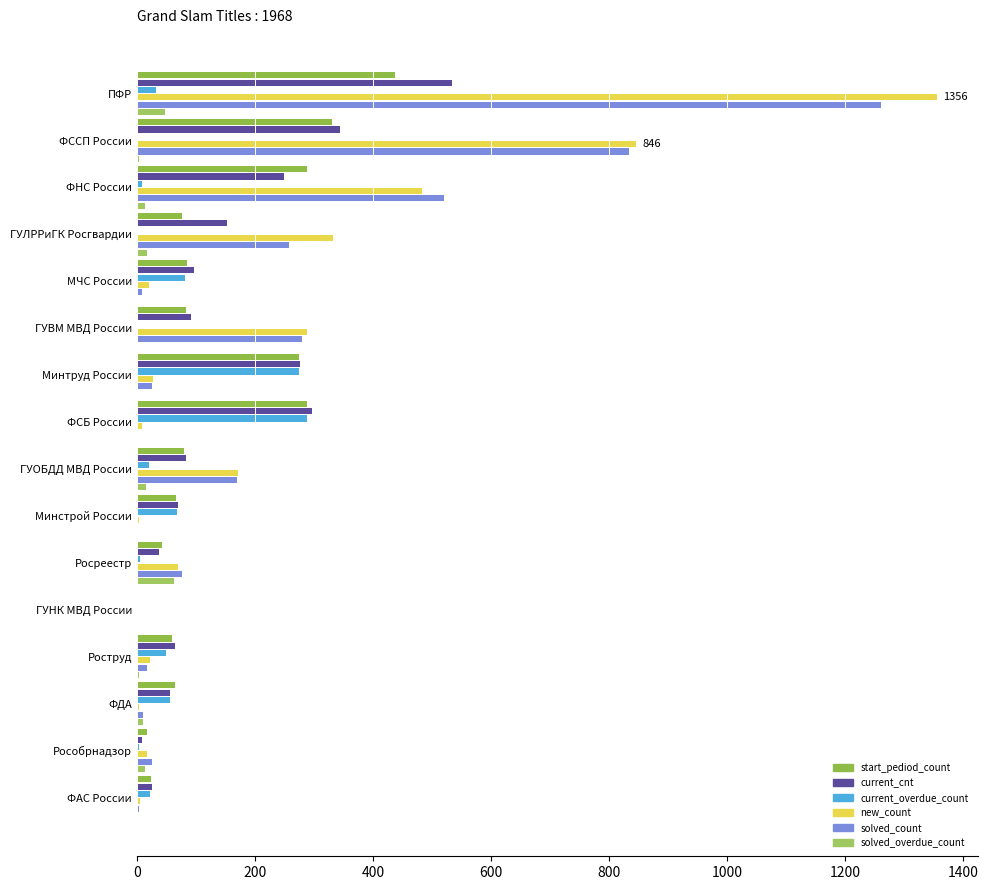

What are all the series names shown in the legend?

start_pediod_count, current_cnt, current_overdue_count, new_count, solved_count, solved_overdue_count